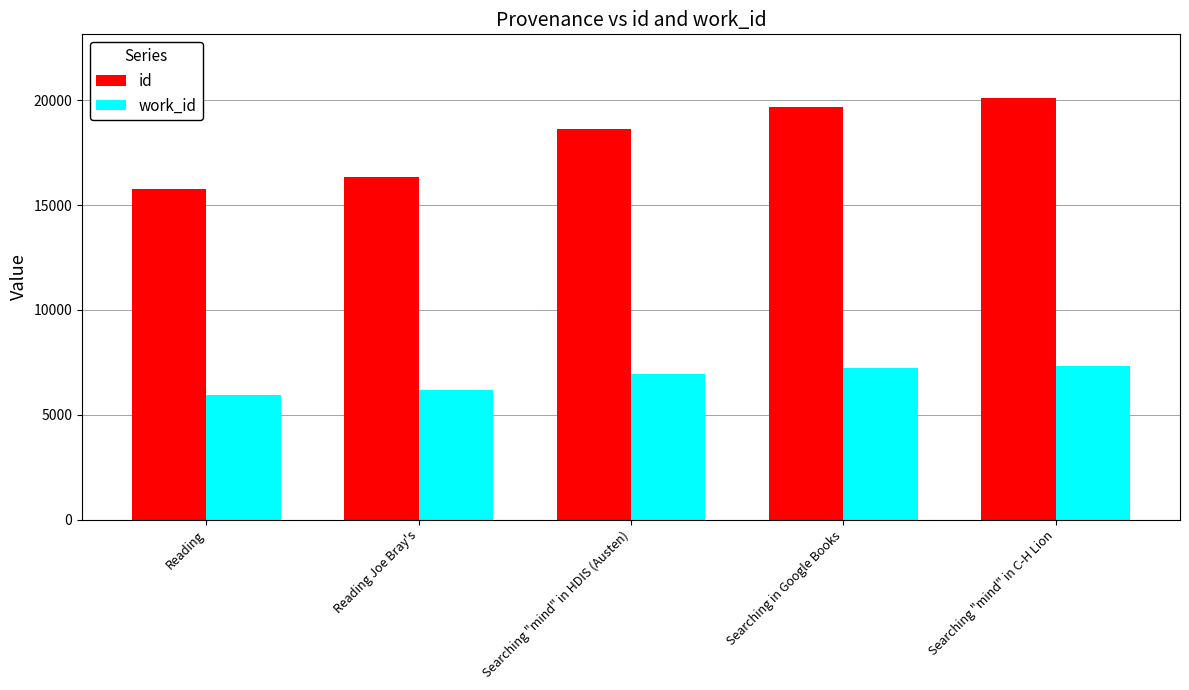

Is it true that work_id equals 5927 at Reading?

True